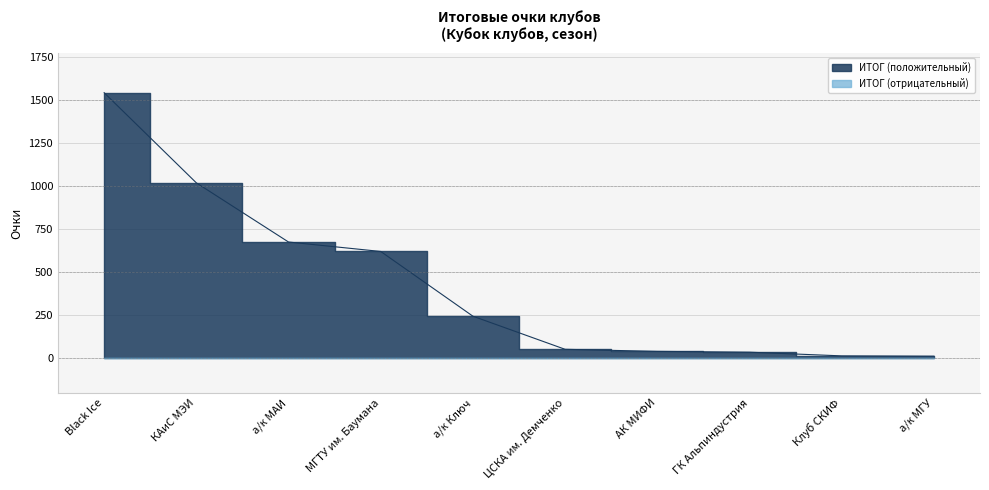

Rank the categories by value from lowest to highest.

а/к МГУ, Клуб СКИФ, ГК Альпиндустрия, АК МИФИ, ЦСКА им. Демченко, а/к Ключ, МГТУ им. Баумана, а/к МАИ, КАиС МЭИ, Black Ice